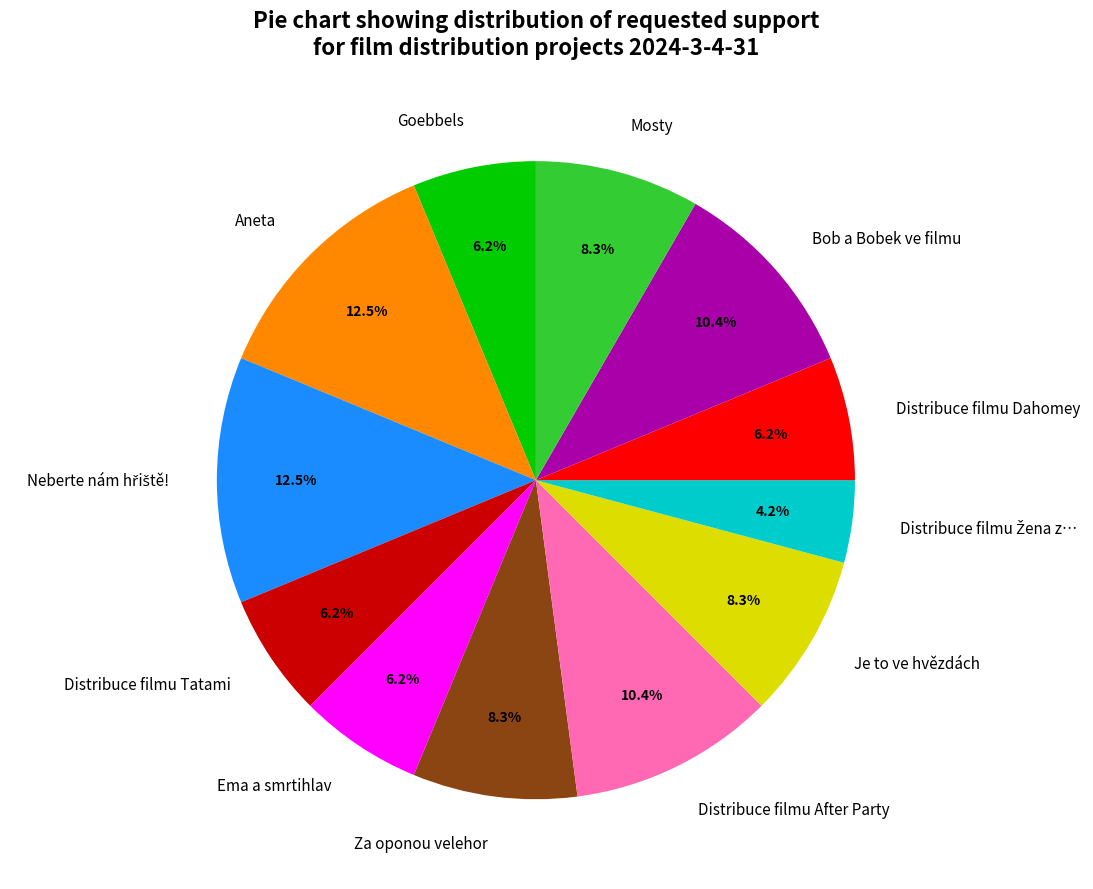

To the nearest percent, what is the average slice percentage?

8%